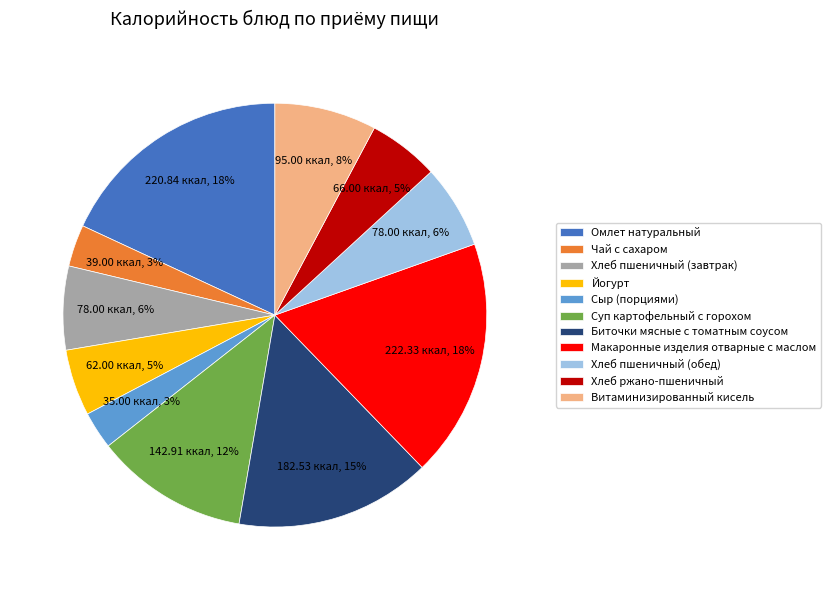

To the nearest percent, what percentage of the pie is Йогурт?

5%